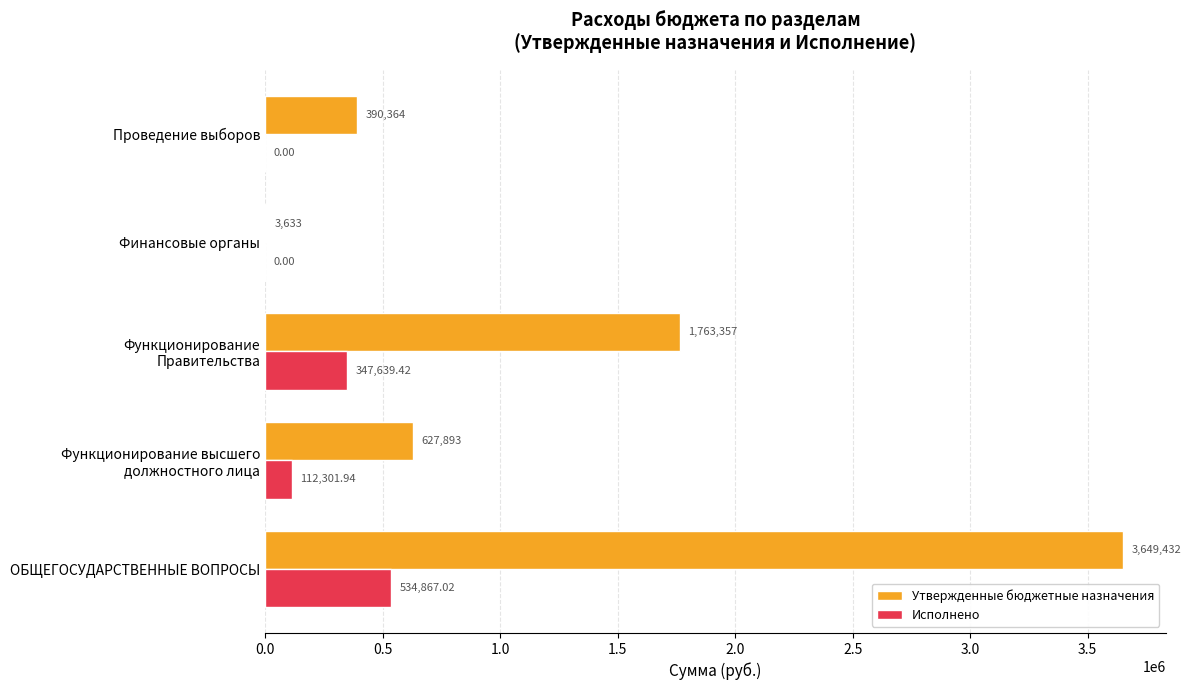

Is the value of Утвержденные бюджетные назначения at ОБЩЕГОСУДАРСТВЕННЫЕ ВОПРОСЫ greater than the value of Исполнено at ОБЩЕГОСУДАРСТВЕННЫЕ ВОПРОСЫ?

Yes